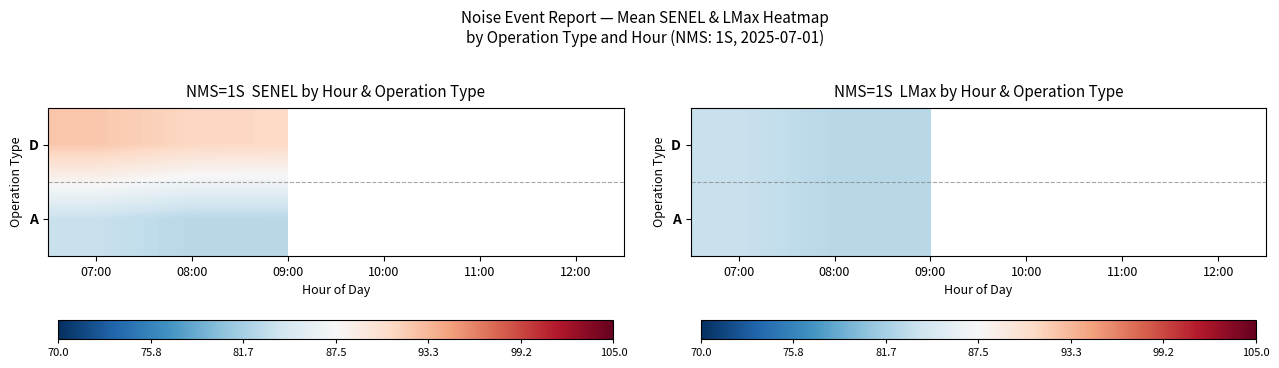

What is the approximate value of D at 09:00?

82.7